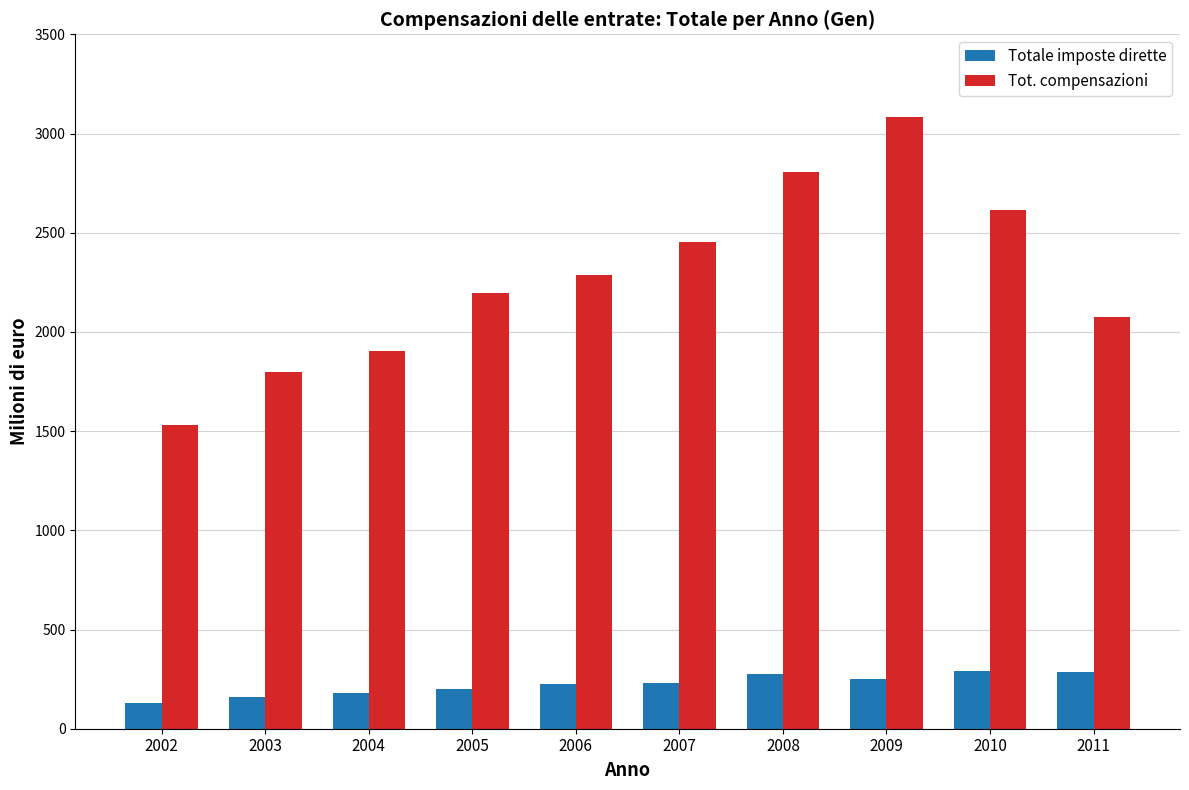

Is it true that Tot. compensazioni equals 2613 at 2010?

True